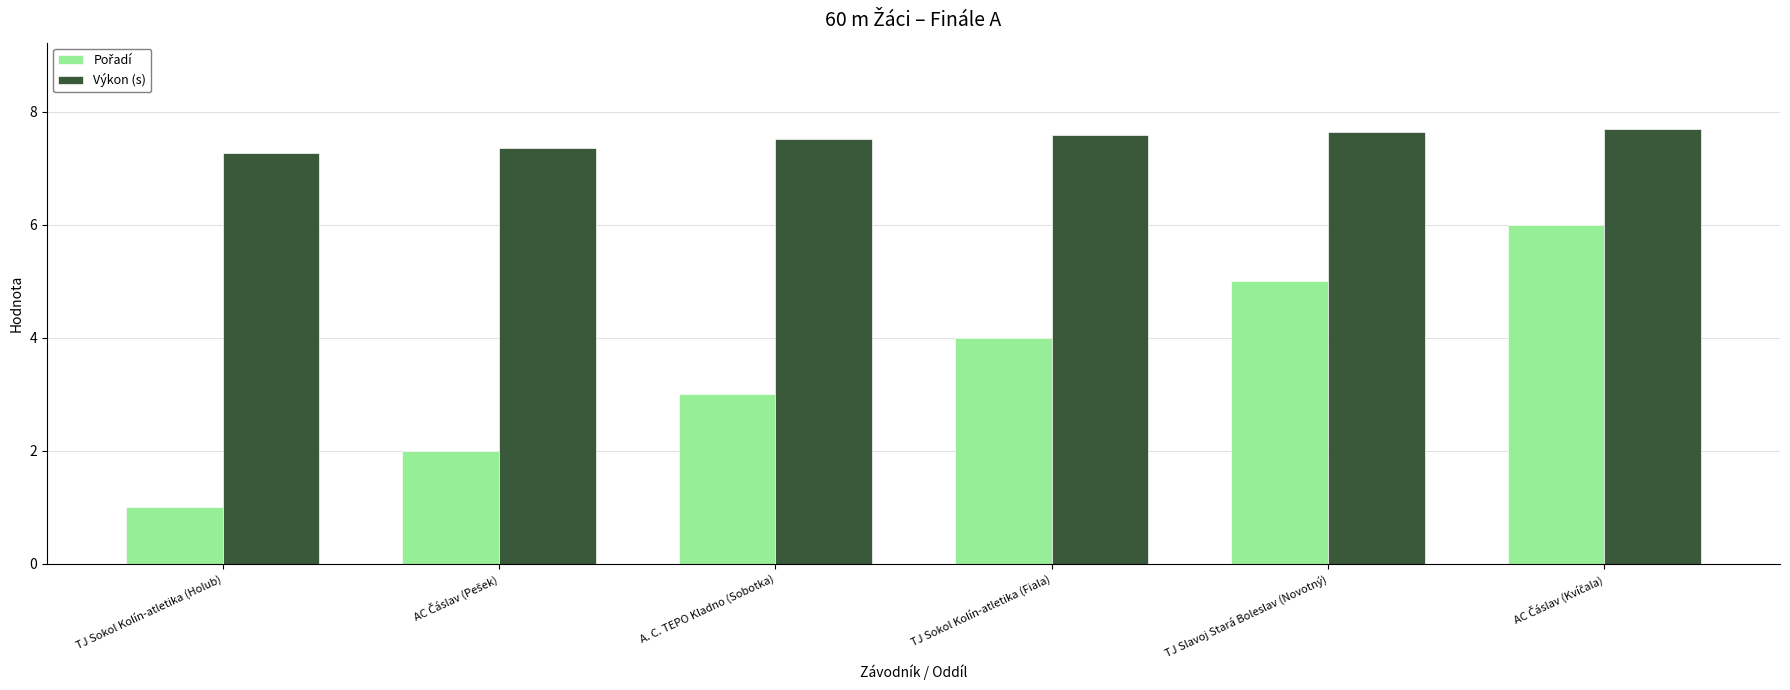

True or false: Výkon (s) has a value of 7.5 at A. C. TEPO Kladno (Sobotka).

True